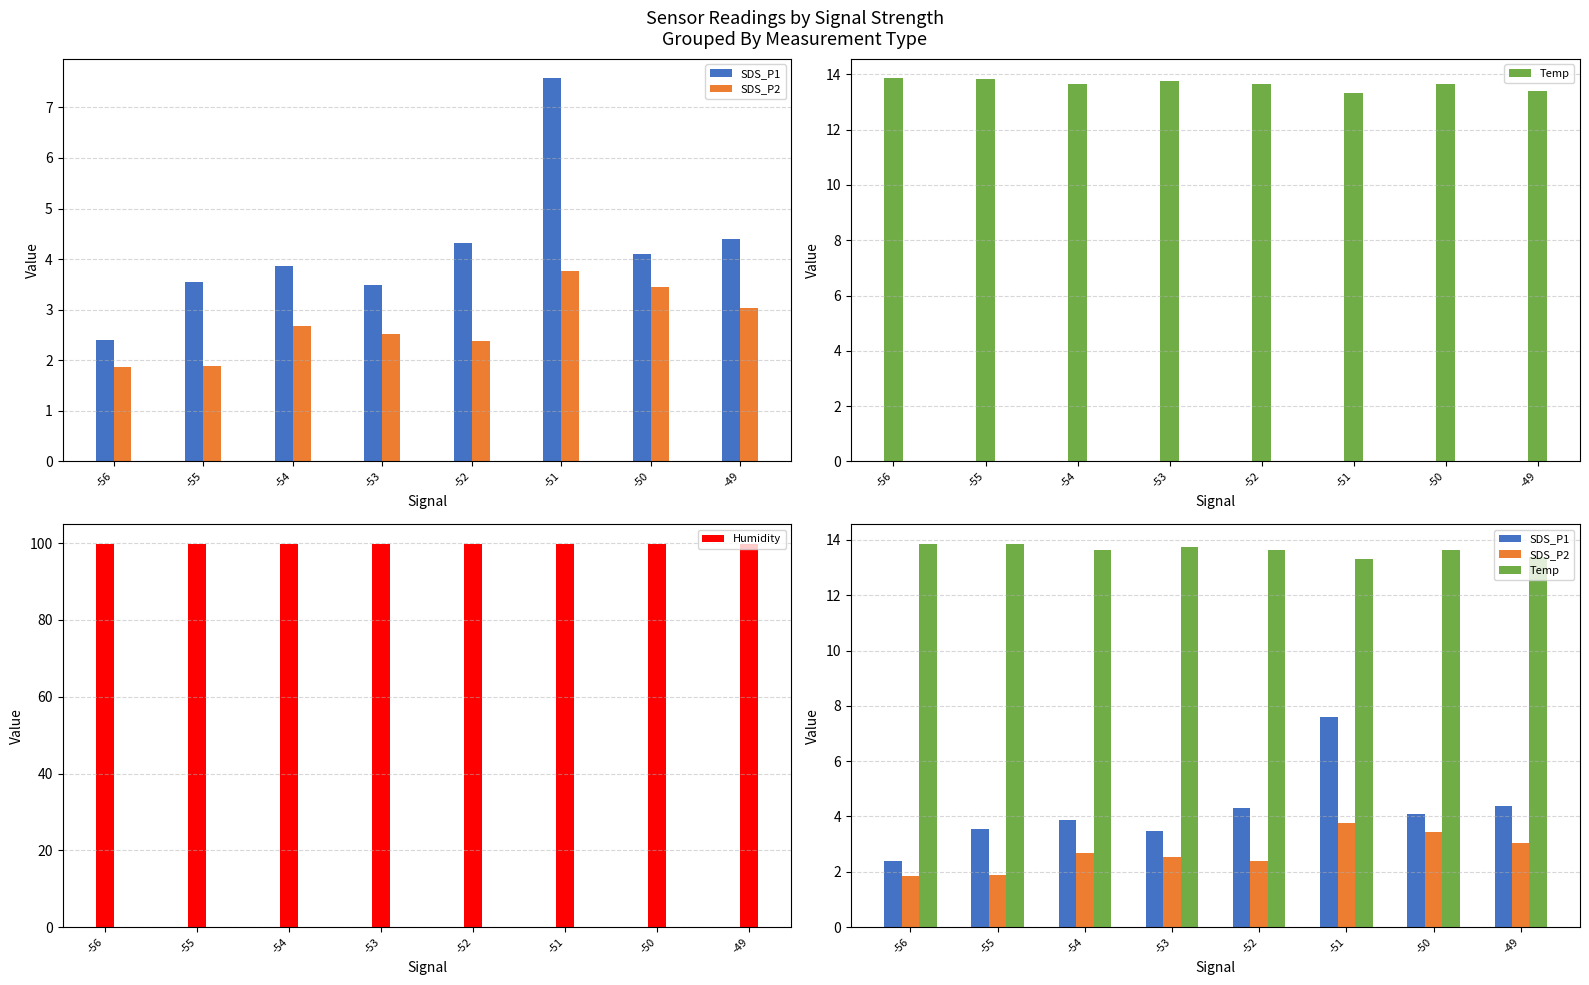

Reading left to right, transcribe all the data shown in this chart.

SDS_P1: -56=2.4	-55=3.5	-54=3.9	-53=3.5	-52=4.3	-51=7.6	-50=4.1	-49=4.4
SDS_P2: -56=1.9	-55=1.9	-54=2.7	-53=2.5	-52=2.4	-51=3.8	-50=3.4	-49=3.0
Temp: -56=13.9	-55=13.8	-54=13.7	-53=13.8	-52=13.6	-51=13.3	-50=13.7	-49=13.4
Humidity: -56=99.9	-55=99.9	-54=99.9	-53=99.9	-52=99.9	-51=99.9	-50=99.9	-49=99.9